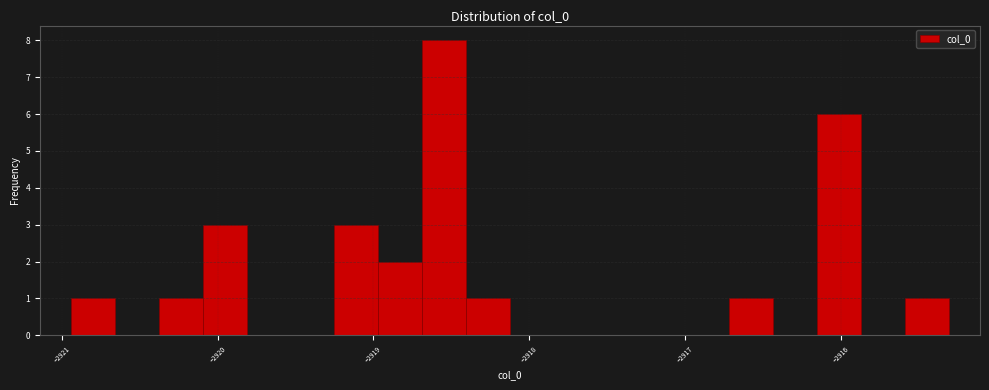

Around what value on the x-axis is the tallest bar? Give the approximate position of its centre, as read against the axis.

-2918.5